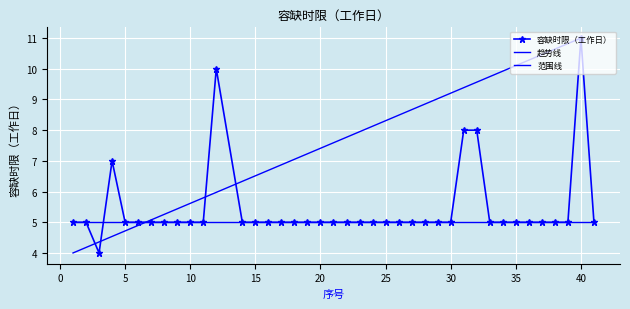

What value does the data have at 35?

5